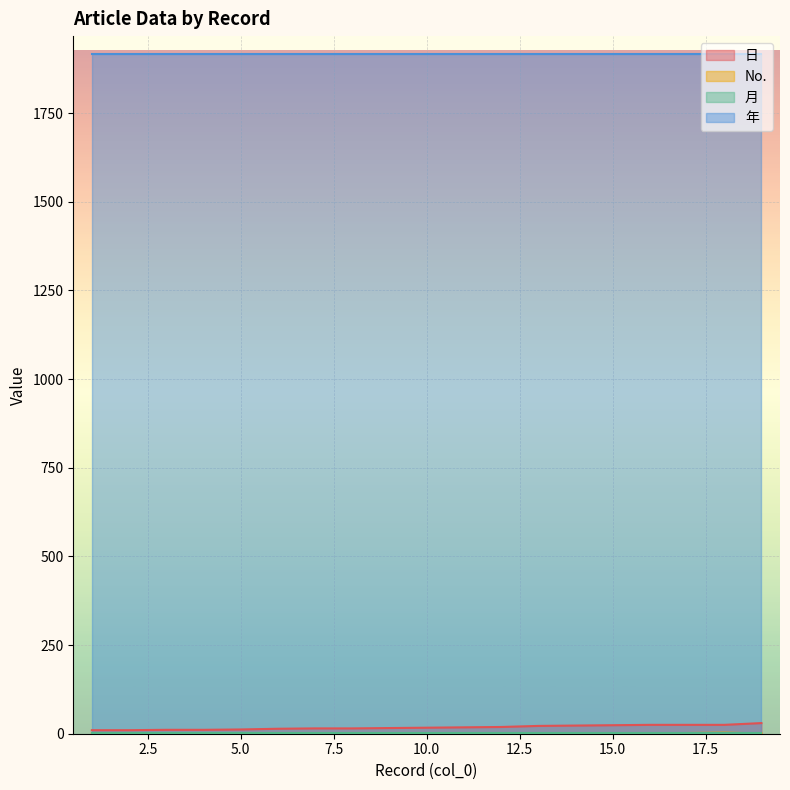

Which has a higher value, 18 or 14?

18